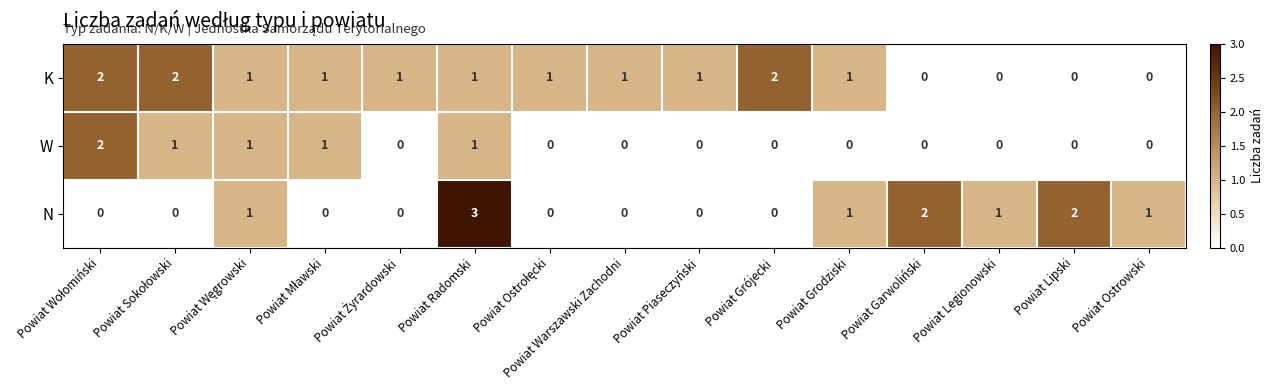

At which category is the sum across all series the highest?

Powiat Radomski